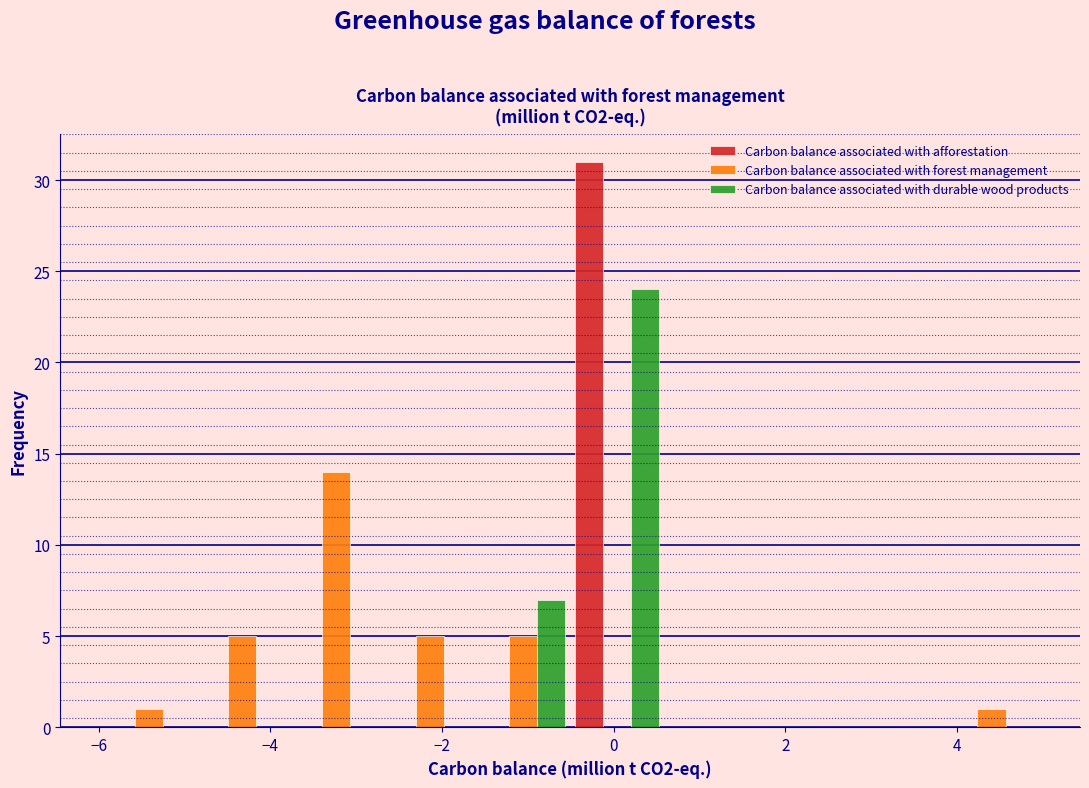

In the Carbon balance associated with afforestation series, which range on the x-axis has the tallest bar?

-0.6 to 0.6